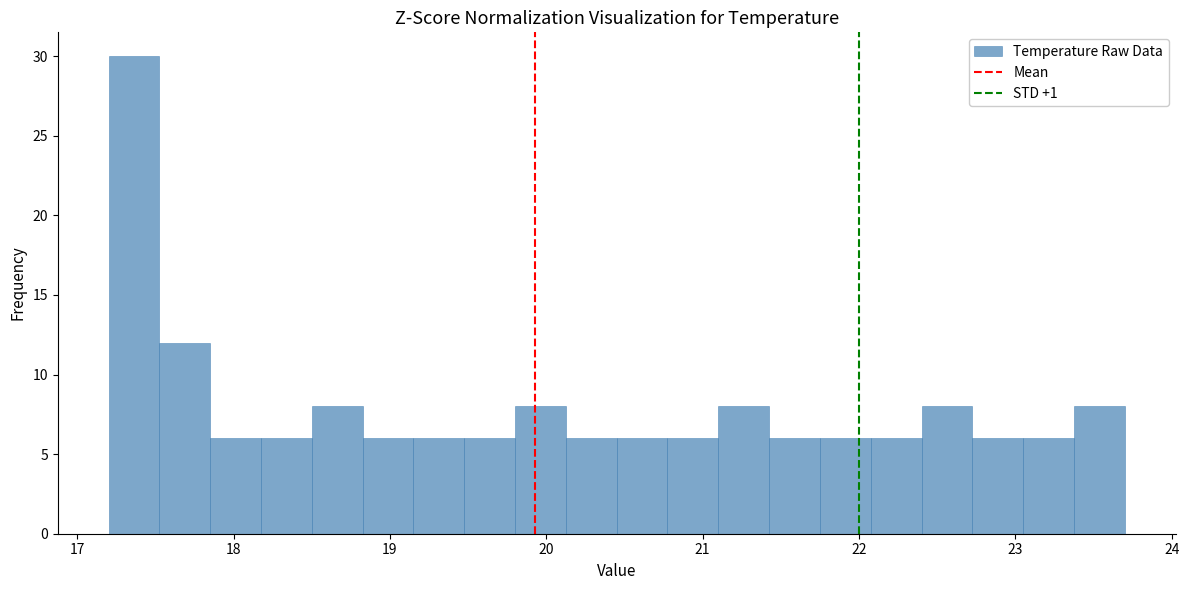

Around what value on the x-axis is the tallest bar? Give the approximate position of its centre, as read against the axis.

17.4